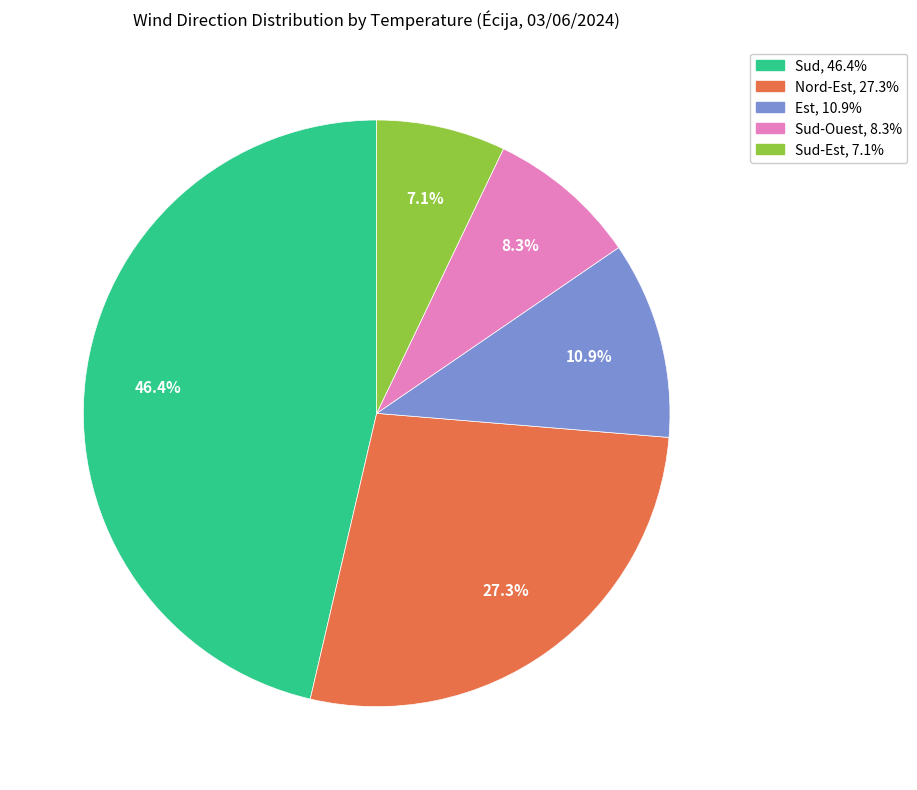

Is there any slice that represents more than half of the pie?

No